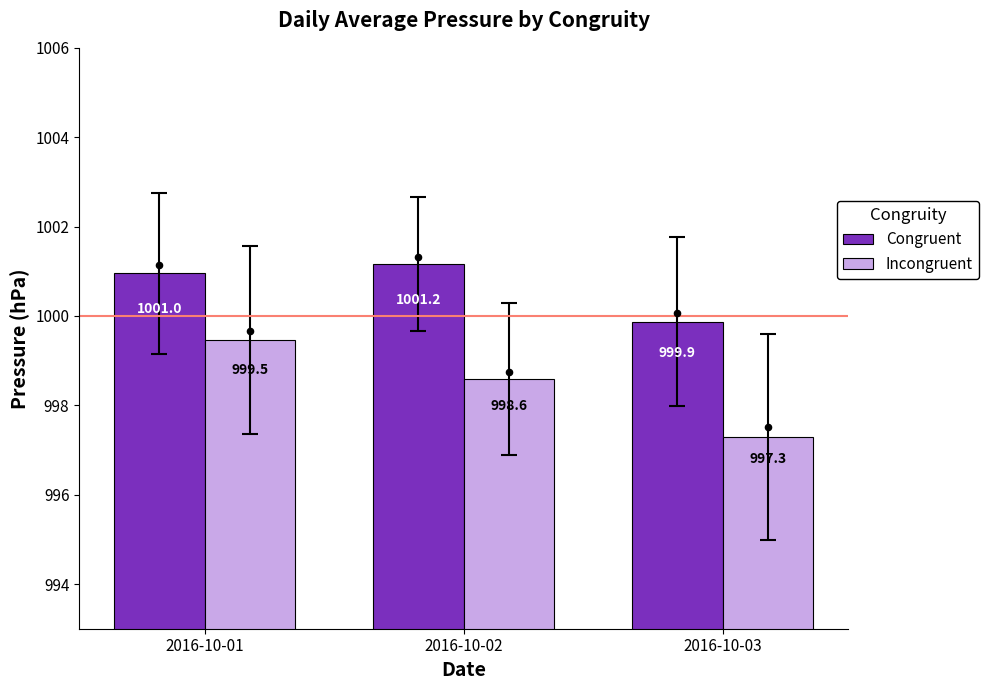

Which series has the largest total across all categories?

Congruent